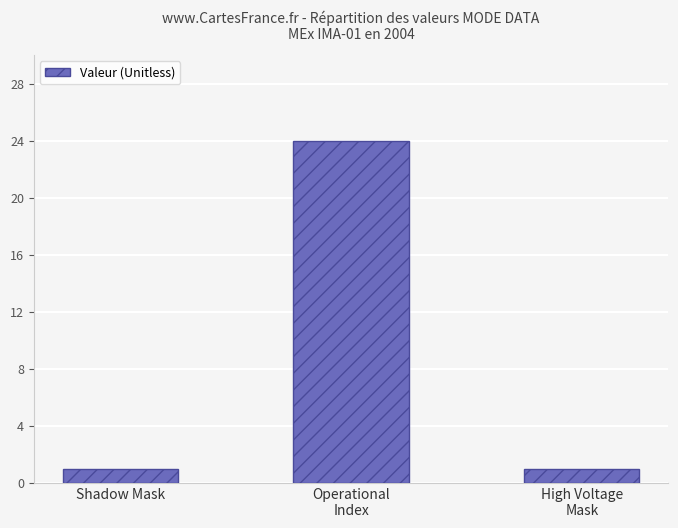

What is the label of the 2nd bar from the right?

Operational
Index